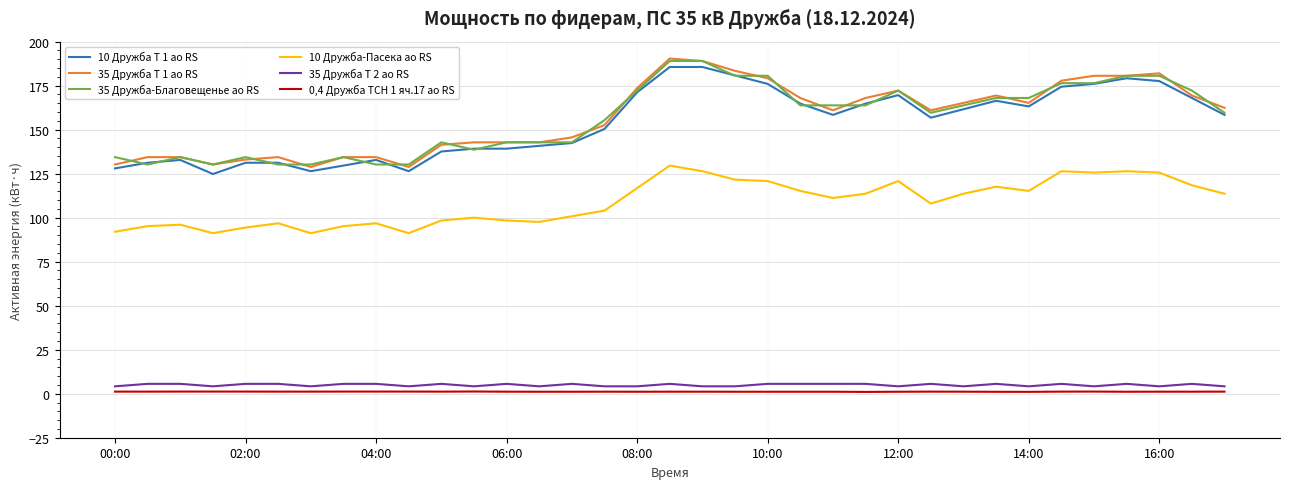

True or false: 35 Дружба Т 2 ао RS and 35 Дружба Т 1 ао RS cross at least once.

False